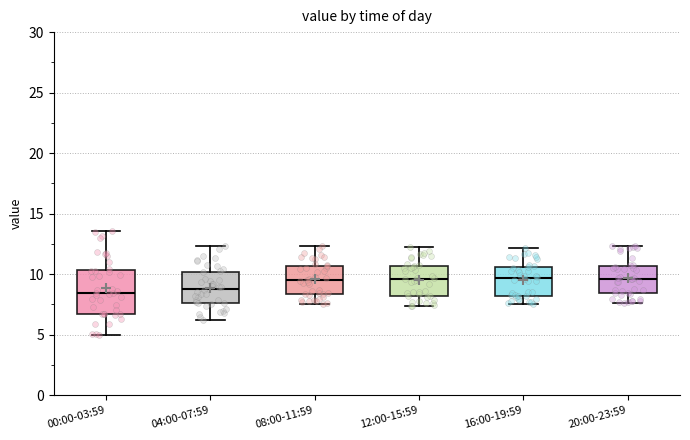

Reading left to right, read every box against the y-axis: the position of its median line, the range the box covers, and the ends of its whiskers. The values are not printed on the chart, so give them approximately, as read against the axis.

00:00-03:59: median 8.5, box 6.5 to 10.5, whiskers 5.0 to 13.5
04:00-07:59: median 9.0, box 7.5 to 10.0, whiskers 6.5 to 12.5
08:00-11:59: median 9.5, box 8.5 to 10.5, whiskers 7.5 to 12.5
12:00-15:59: median 9.5, box 8.0 to 10.5, whiskers 7.5 to 12.5
16:00-19:59: median 9.5, box 8.0 to 10.5, whiskers 7.5 to 12.0
20:00-23:59: median 9.5, box 8.5 to 10.5, whiskers 7.5 to 12.5